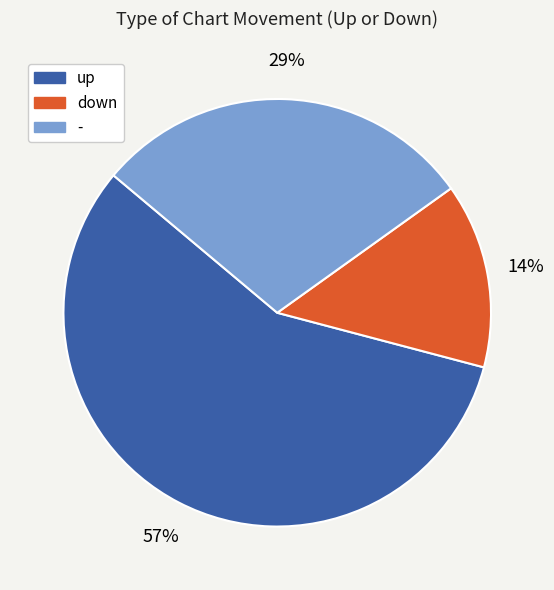

Count the number of slices in the pie.

3